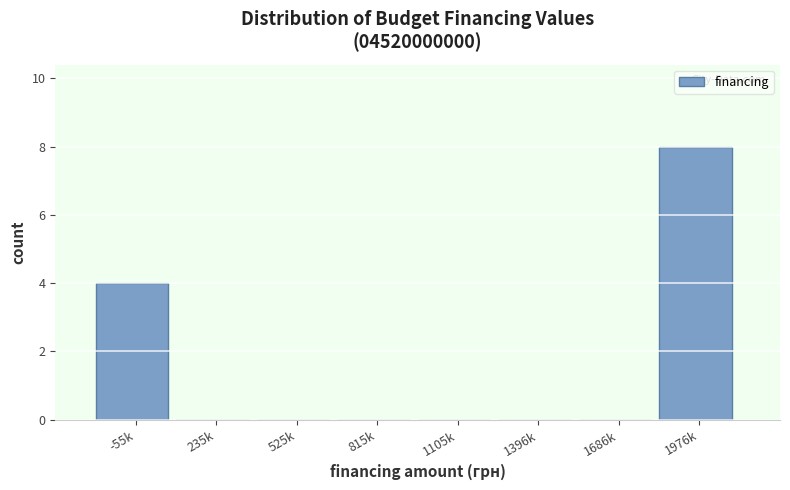

The value at 1396k is 3. True or false?

False